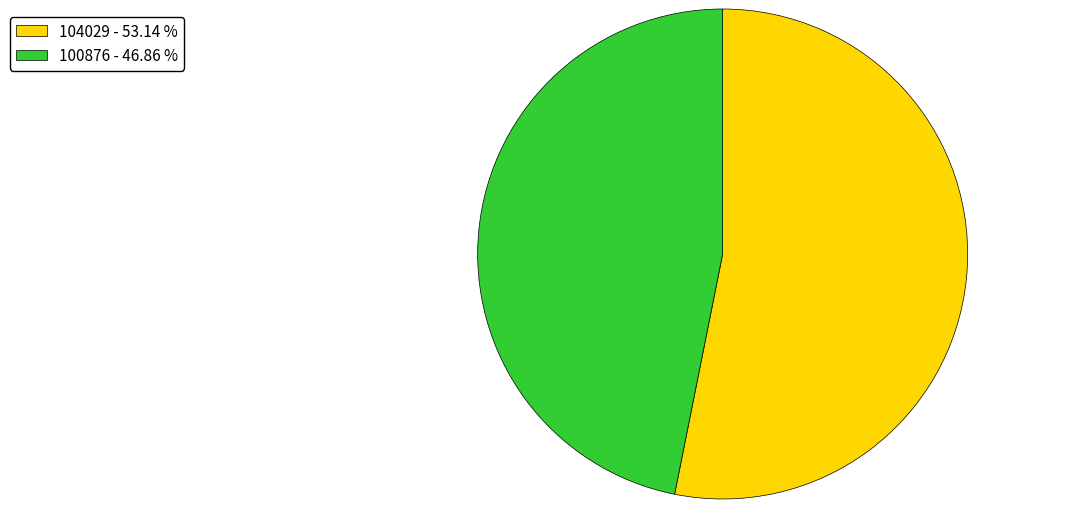

What is the smallest slice in the pie chart?

100876